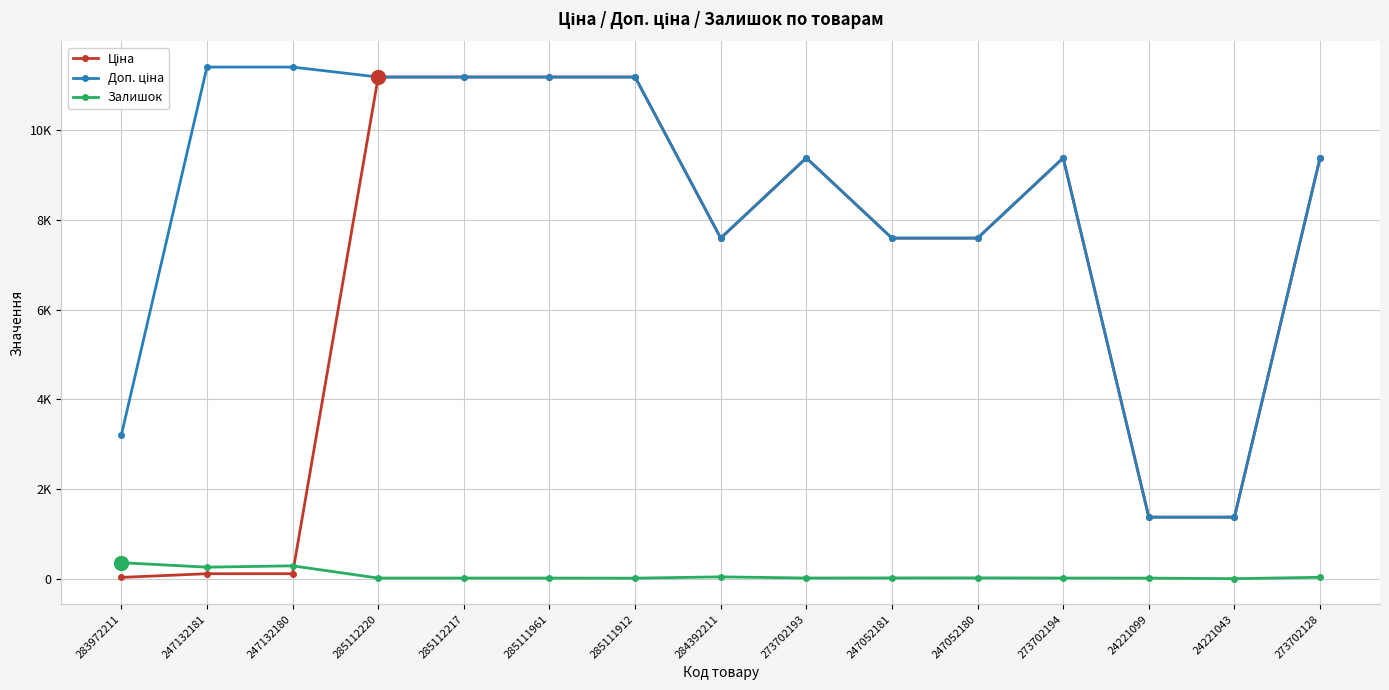

What is the label of the 8th point from the left?

284392211